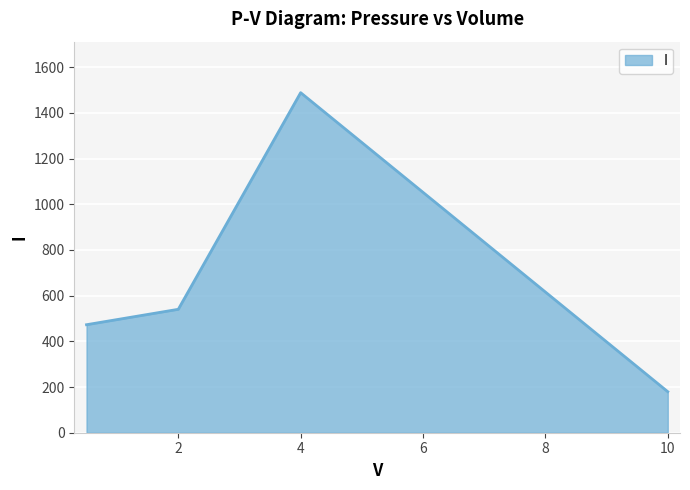

How many points are higher than both their immediate neighbors (excluding endpoints)?

1